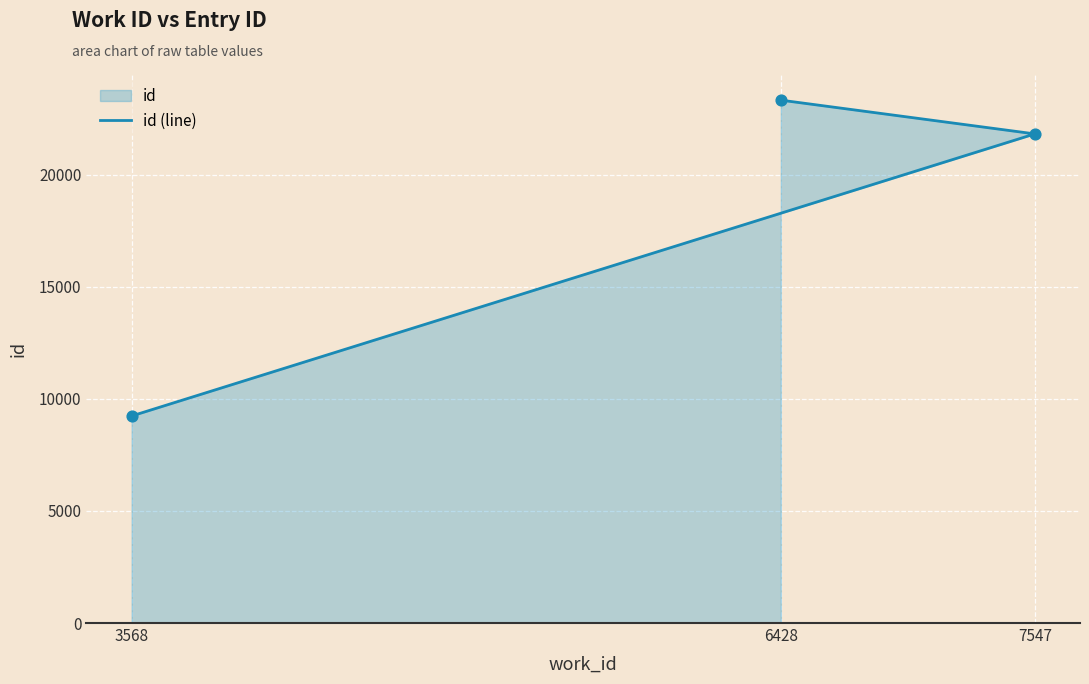

Between 7547 and 6428, which is larger?

6428